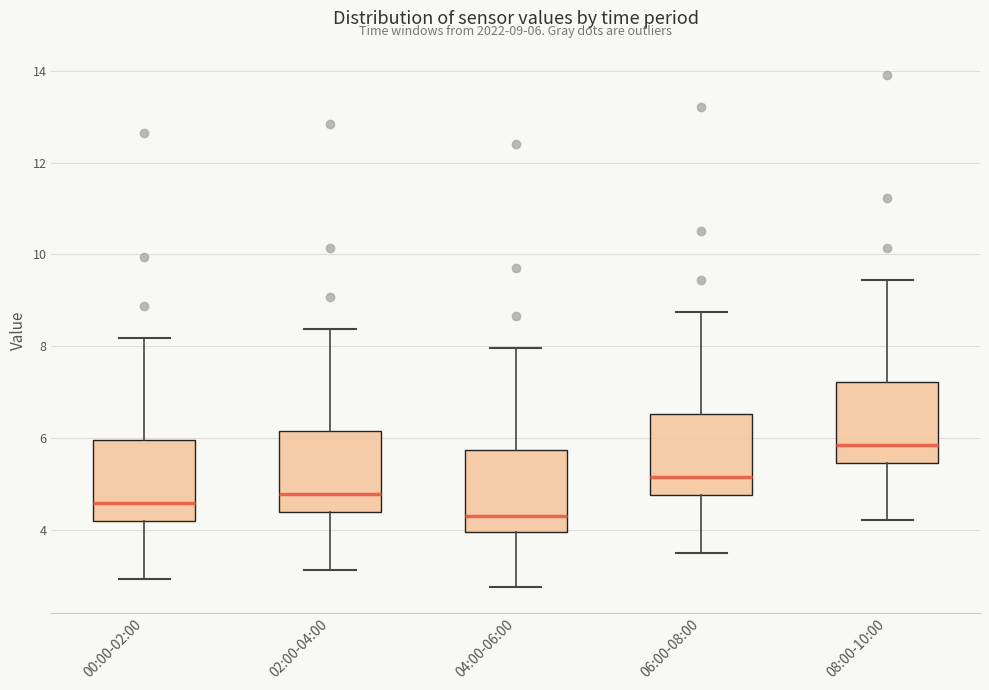

Which box has the lowest median line?

04:00-06:00